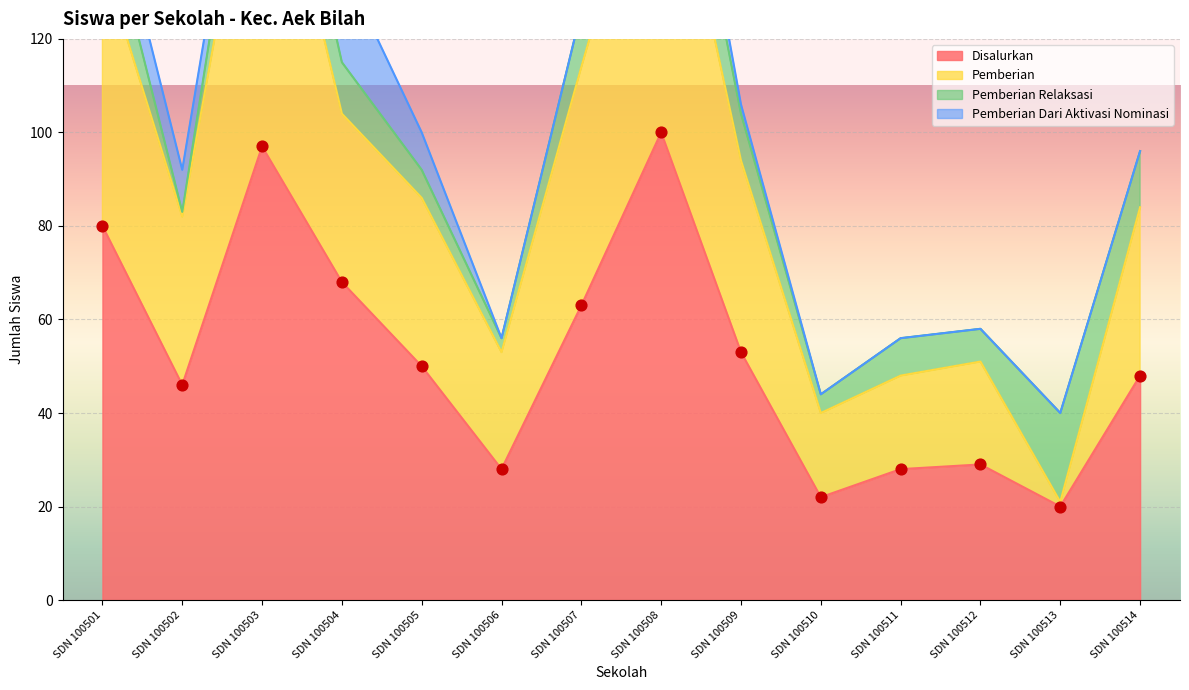

The Disalurkan series shows 30 at SDN 100507. True or false?

False